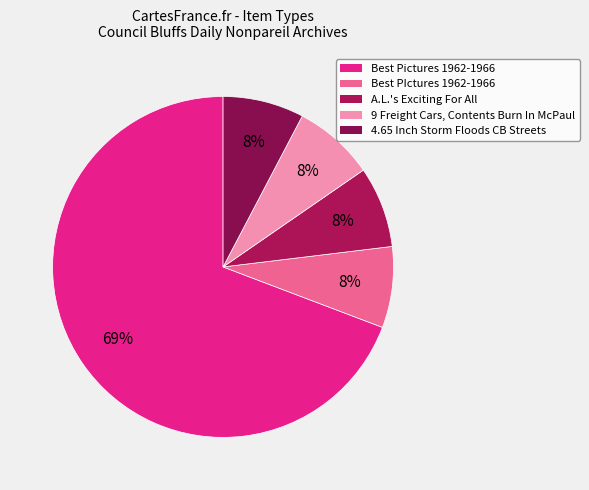

The A.L.'s Exciting For All slice represents 8% of the pie. True or false?

True